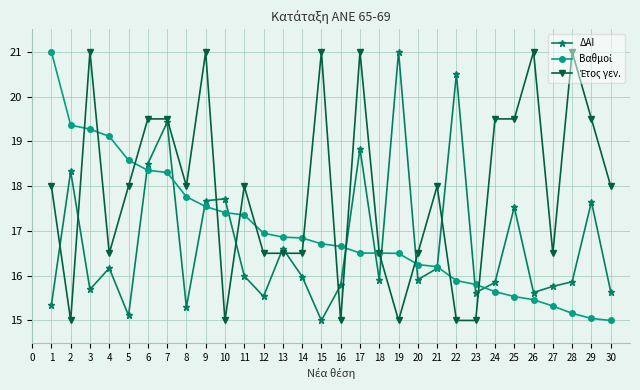

Where is the first local minimum for ΔΑΙ?

3